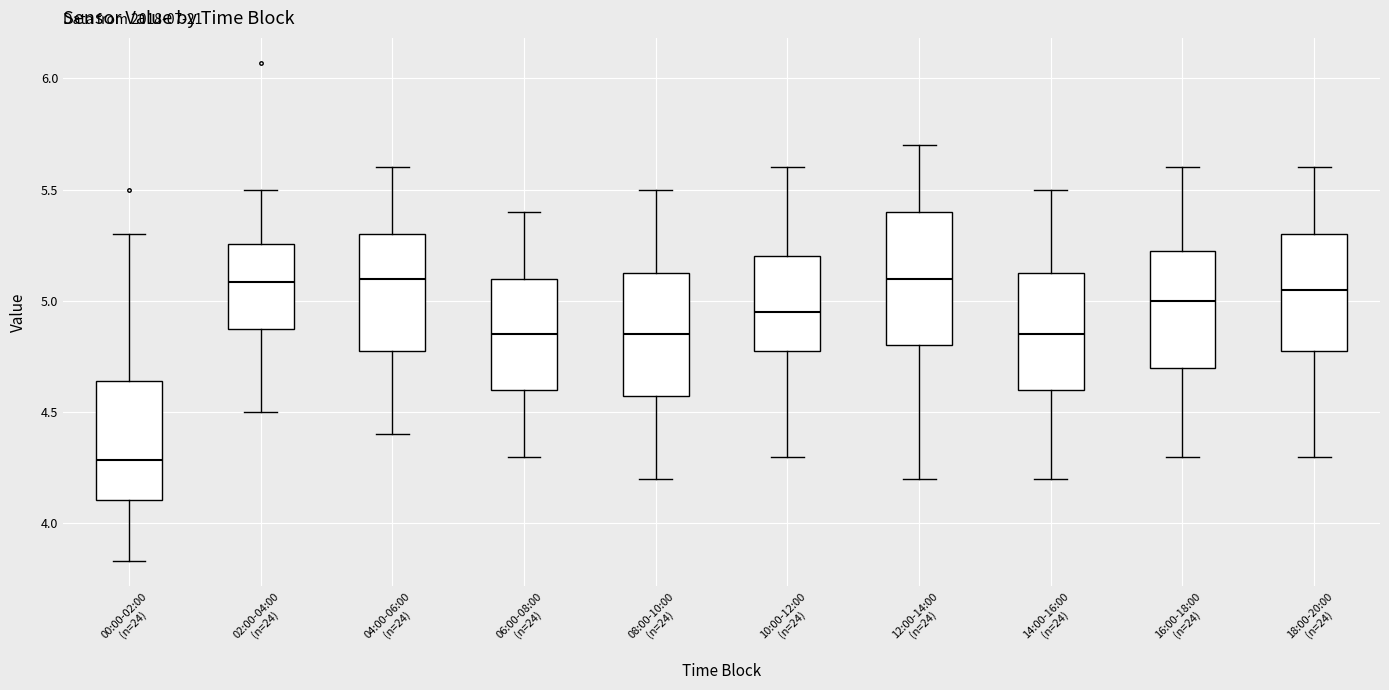

Reading left to right, transcribe this box plot: for each box, give where its median line is, the range the box spans, and where its two whiskers end, as read against the y-axis. The values are not printed on the chart, so give them approximately, as read against the axis.

00:00-02:00 (n=24): median 4.30, box 4.10 to 4.65, whiskers 3.85 to 5.30
02:00-04:00 (n=24): median 5.10, box 4.90 to 5.25, whiskers 4.50 to 5.50
04:00-06:00 (n=24): median 5.10, box 4.80 to 5.30, whiskers 4.40 to 5.60
06:00-08:00 (n=24): median 4.85, box 4.60 to 5.10, whiskers 4.30 to 5.40
08:00-10:00 (n=24): median 4.85, box 4.60 to 5.15, whiskers 4.20 to 5.50
10:00-12:00 (n=24): median 4.95, box 4.80 to 5.20, whiskers 4.30 to 5.60
12:00-14:00 (n=24): median 5.10, box 4.80 to 5.40, whiskers 4.20 to 5.70
14:00-16:00 (n=24): median 4.85, box 4.60 to 5.15, whiskers 4.20 to 5.50
16:00-18:00 (n=24): median 5.00, box 4.70 to 5.25, whiskers 4.30 to 5.60
18:00-20:00 (n=24): median 5.05, box 4.80 to 5.30, whiskers 4.30 to 5.60